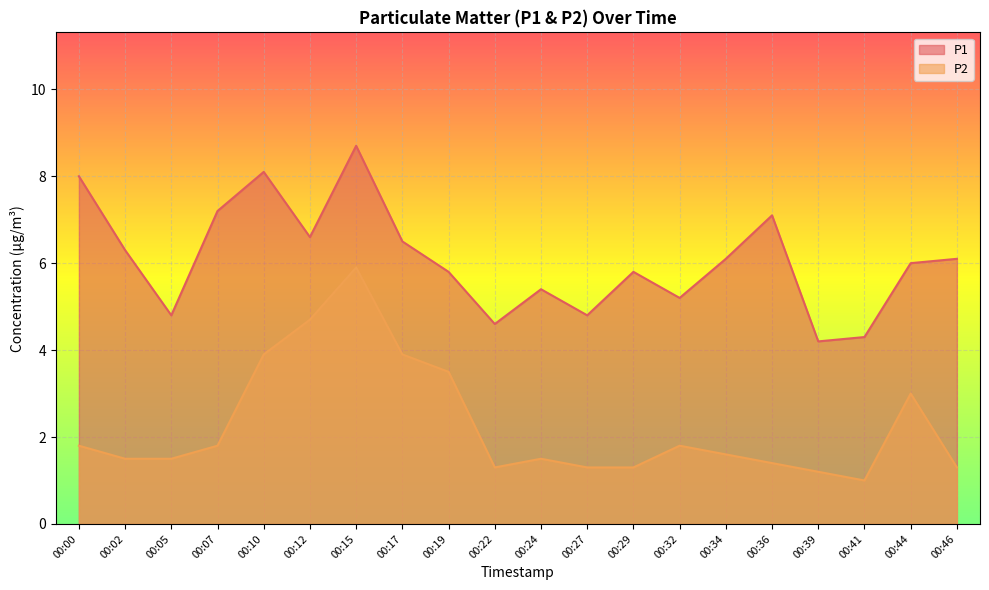

Reading right to left, extract all data points from this chart.

P1: 00:46=6.1	00:44=6.0	00:41=4.3	00:39=4.2	00:36=7.1	00:34=6.1	00:32=5.2	00:29=5.8	00:27=4.8	00:24=5.4	00:22=4.6	00:19=5.8	00:17=6.5	00:15=8.7	00:12=6.6	00:10=8.1	00:07=7.2	00:05=4.8	00:02=6.3	00:00=8.0
P2: 00:46=1.3	00:44=3.0	00:41=1.0	00:39=1.2	00:36=1.4	00:34=1.6	00:32=1.8	00:29=1.3	00:27=1.3	00:24=1.5	00:22=1.3	00:19=3.5	00:17=3.9	00:15=5.9	00:12=4.7	00:10=3.9	00:07=1.8	00:05=1.5	00:02=1.5	00:00=1.8